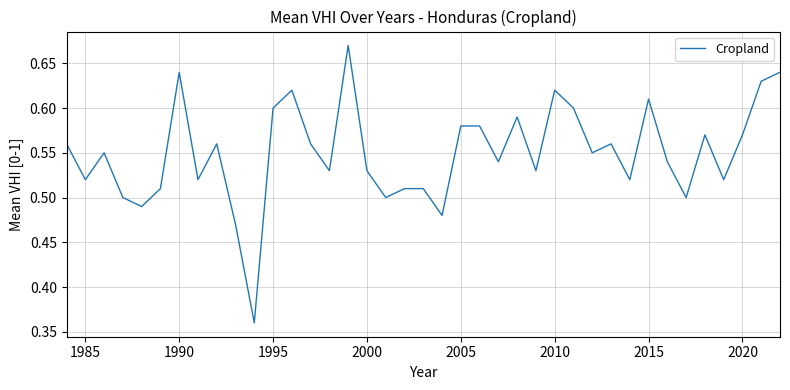

What is the smallest value displayed?

0.4